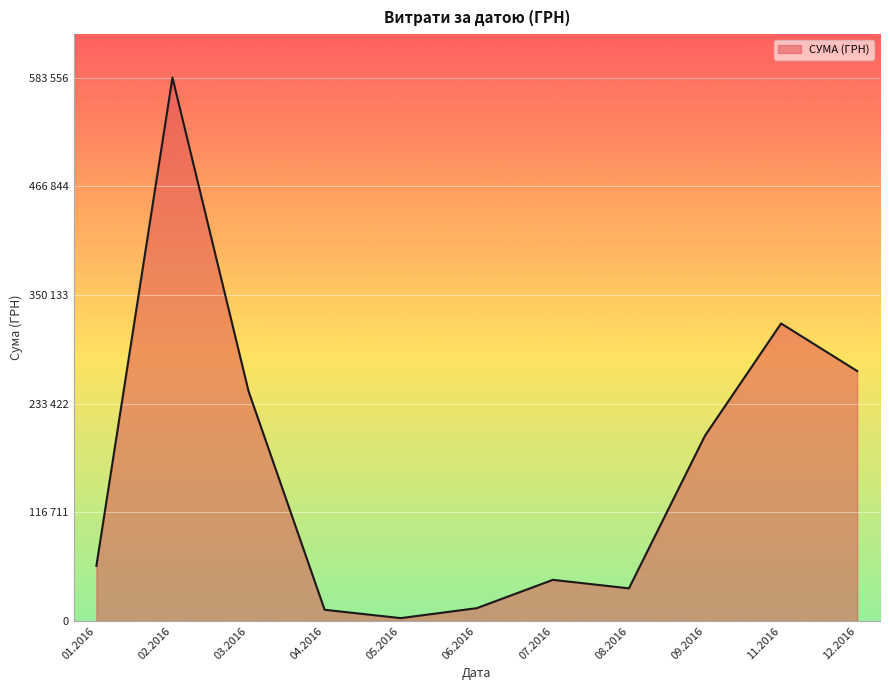

Does the chart display data point markers on the line(s)?

No